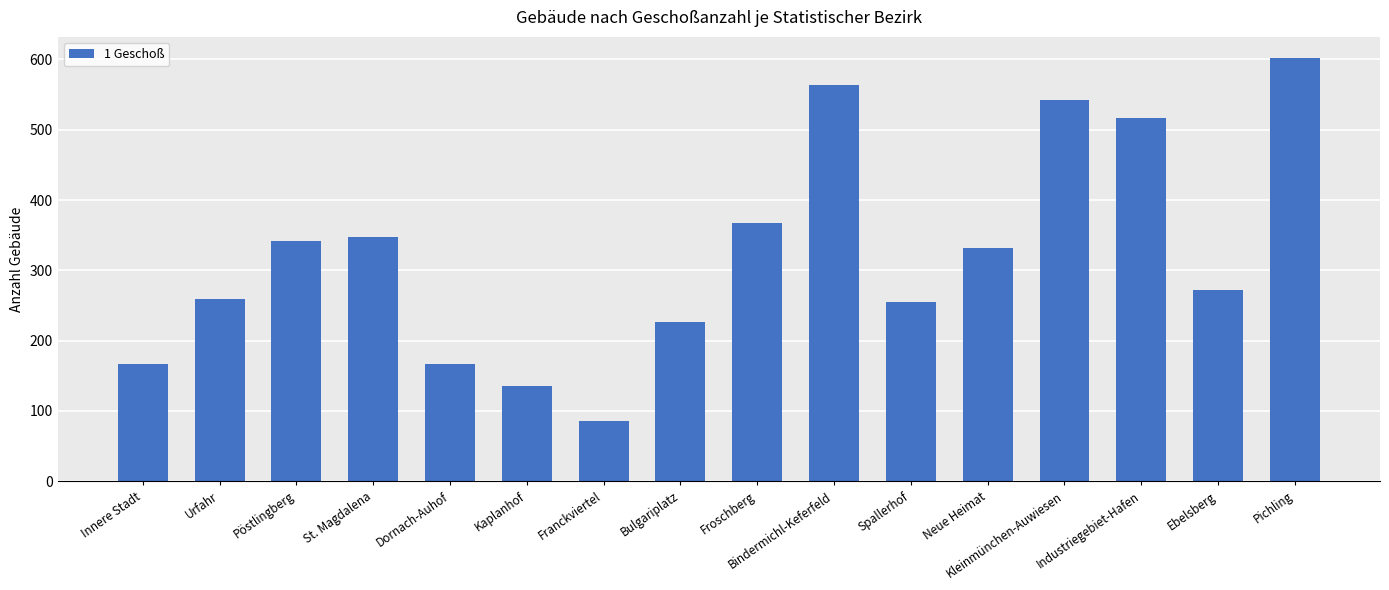

What is the difference between the values at Bulgariplatz and Neue Heimat?

105